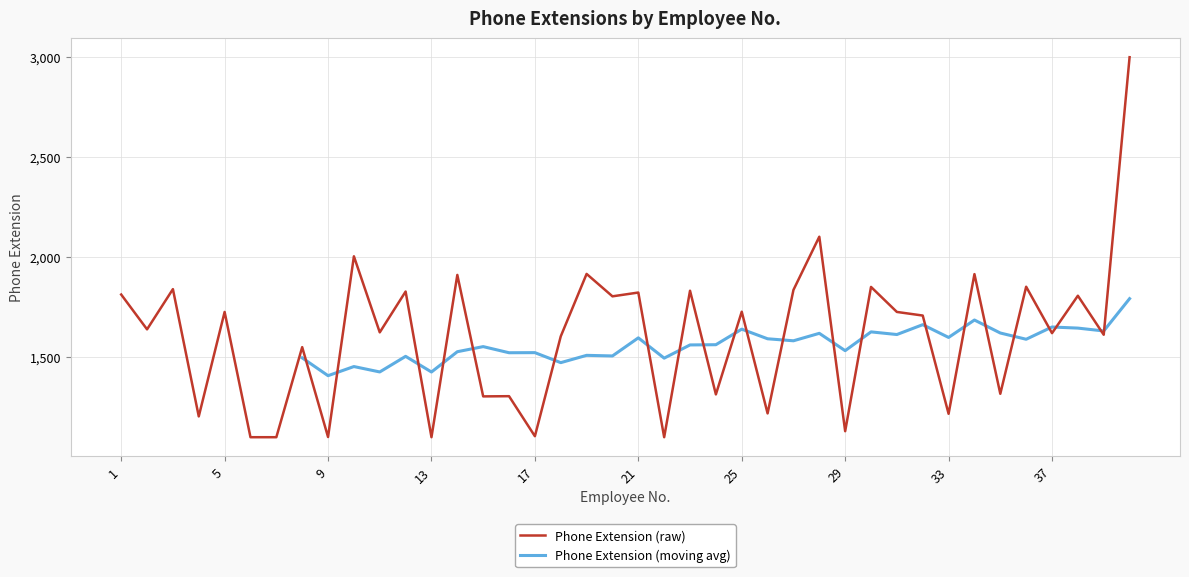

What is the minimum value shown in the chart?

1101